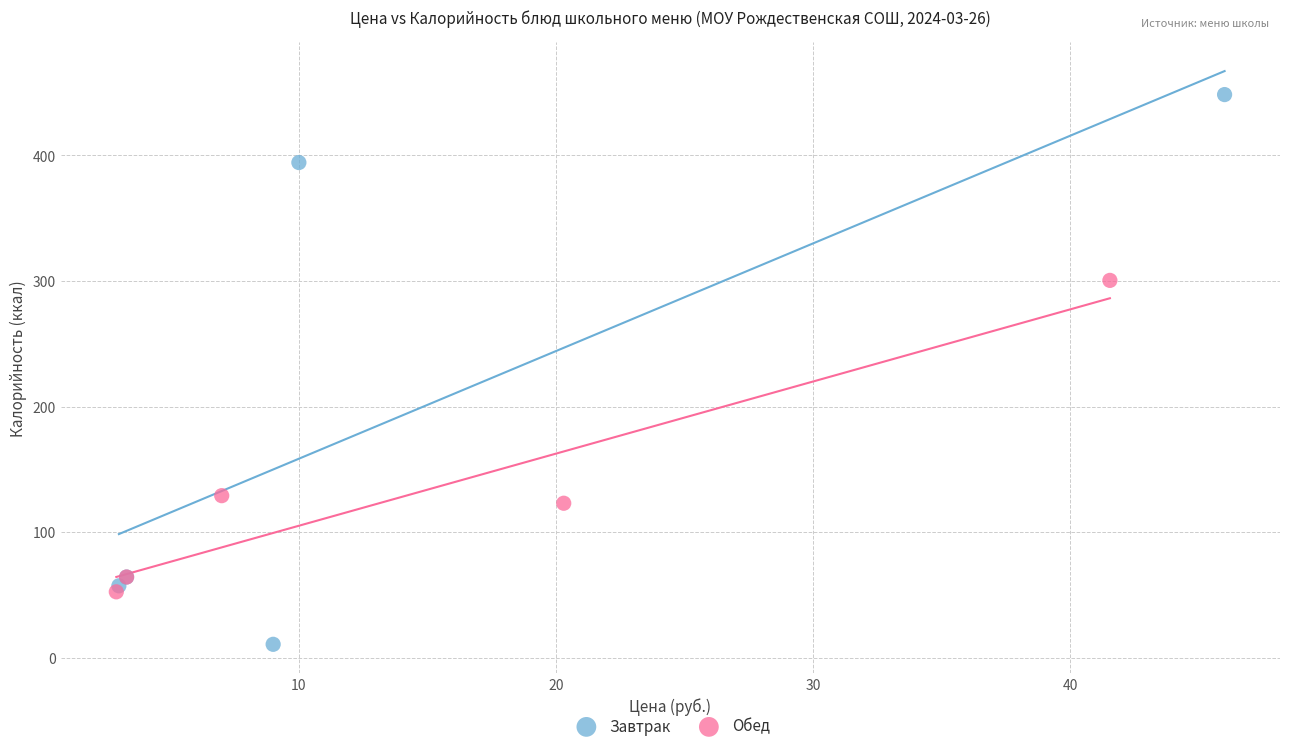

Which series reaches the minimum Y coordinate?

Завтрак